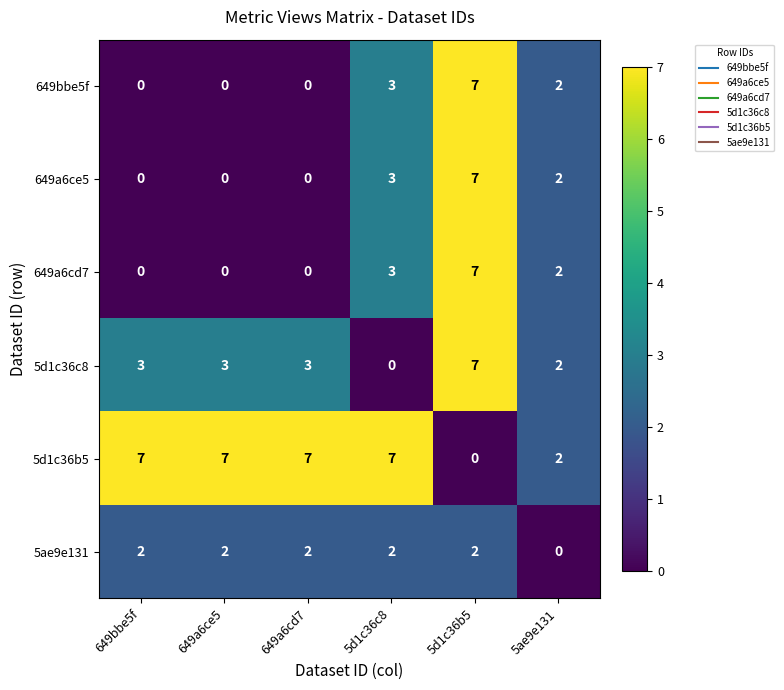

Is it true that 649bbe5f equals 0 at 649a6cd7?

True